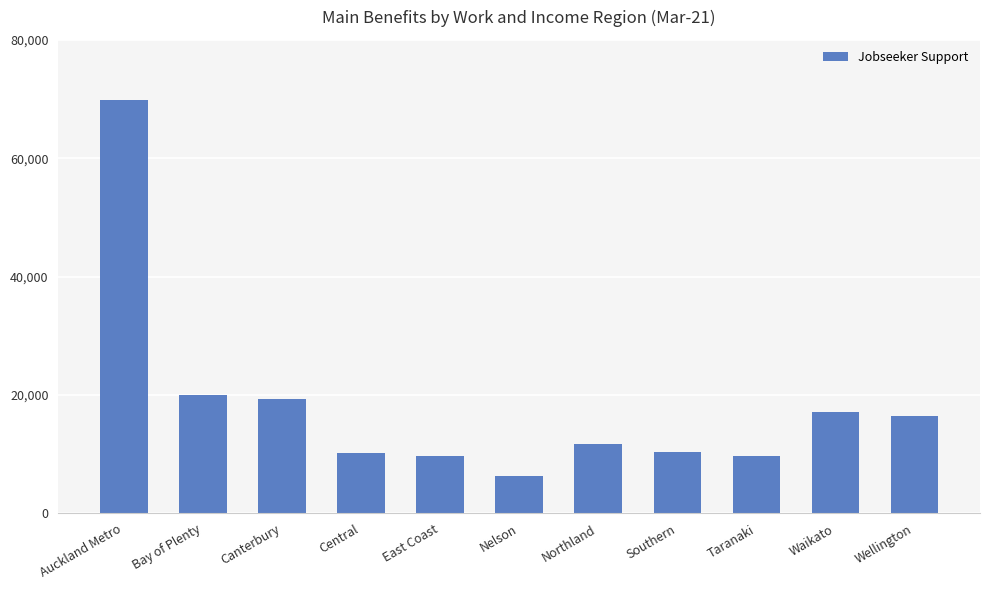

Which has a higher value, East Coast or Canterbury?

Canterbury